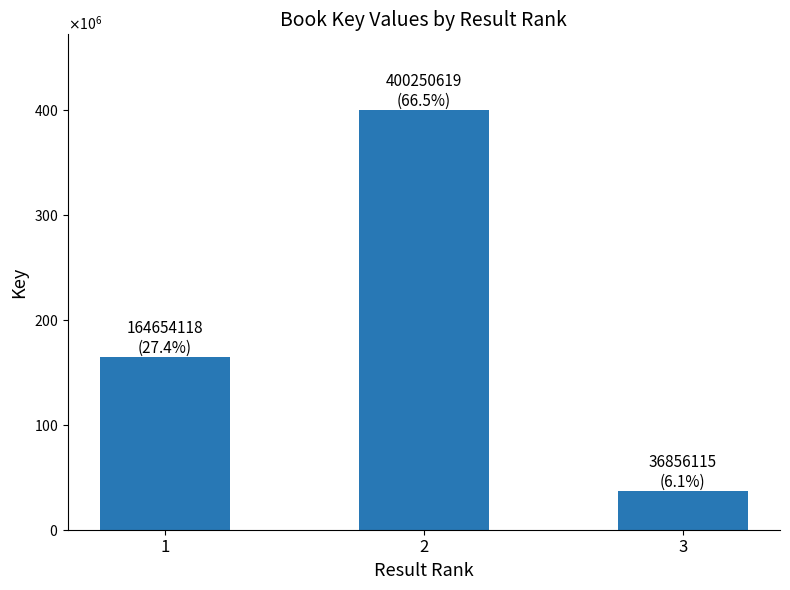

Reading left to right, extract all data points from this chart.

164654118	400250619	36856115